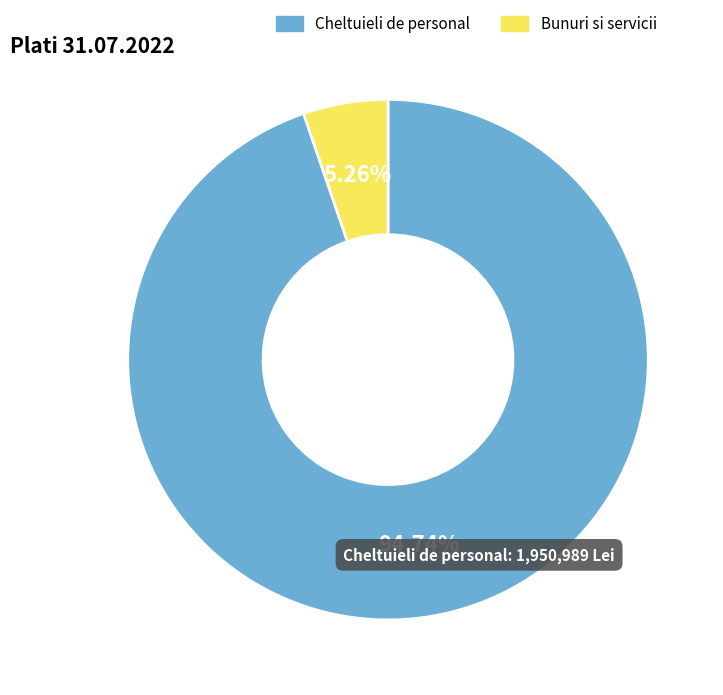

Is there a majority slice in this chart?

Yes